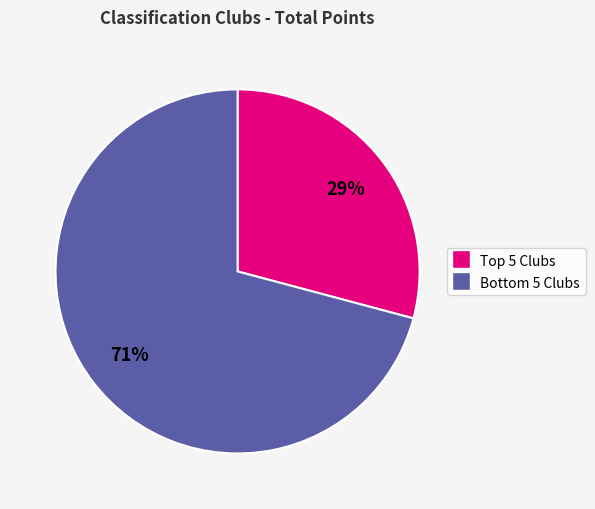

Is there any slice that represents more than half of the pie?

Yes